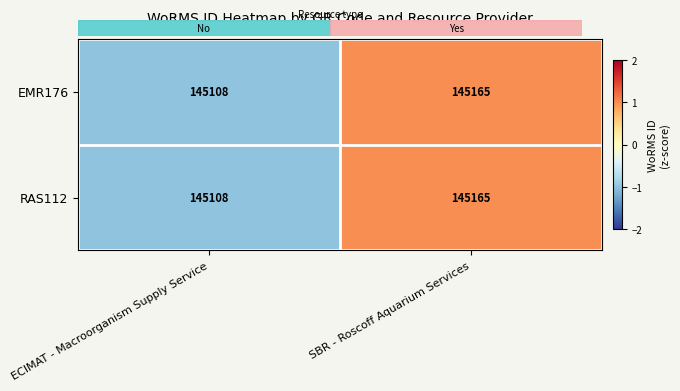

Count the number of categories in the chart.

2